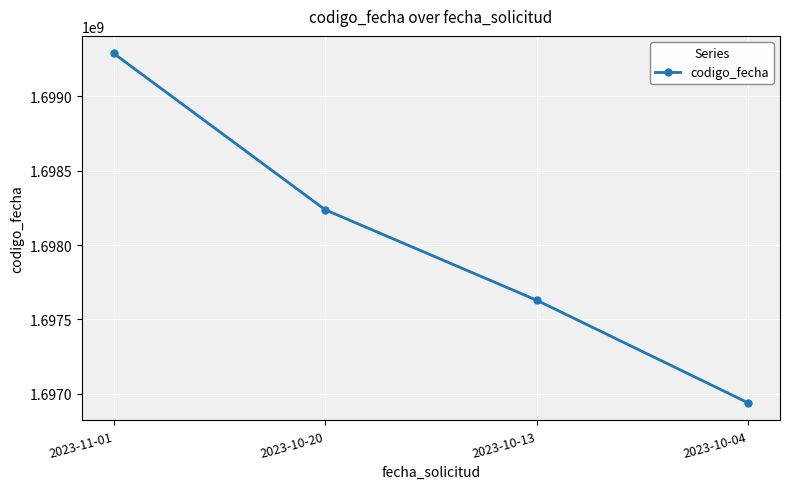

Count the number of data series in this chart.

1